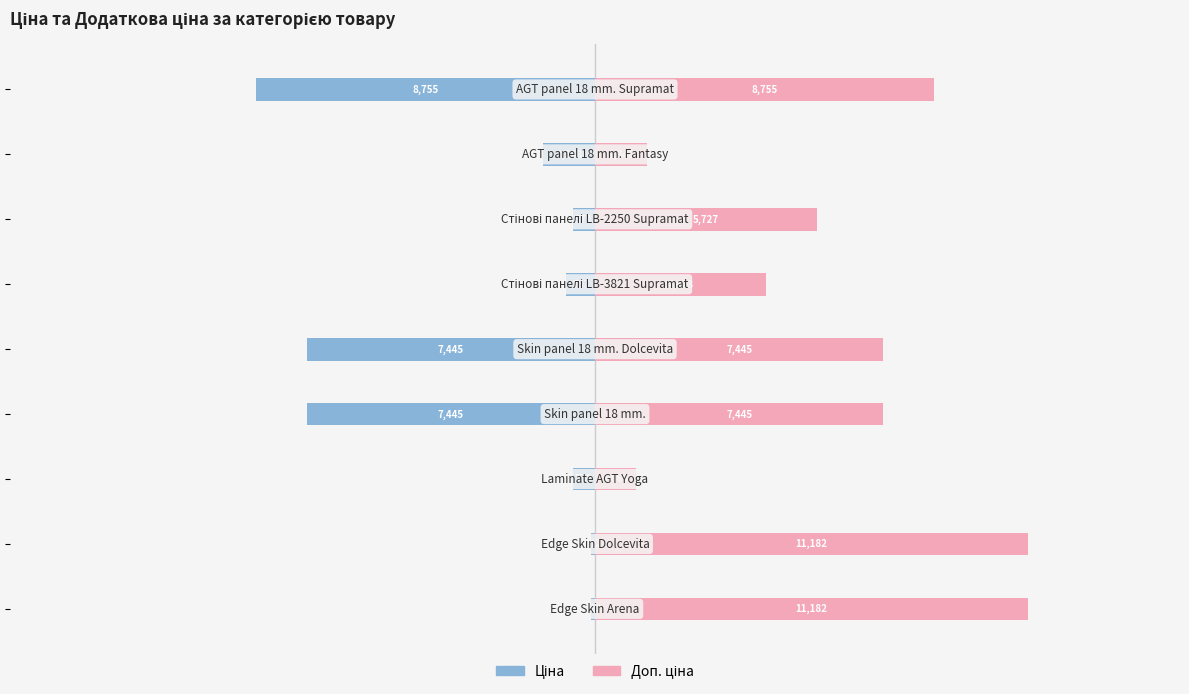

What is the lowest value of the Доп. ціна series?

1060.0